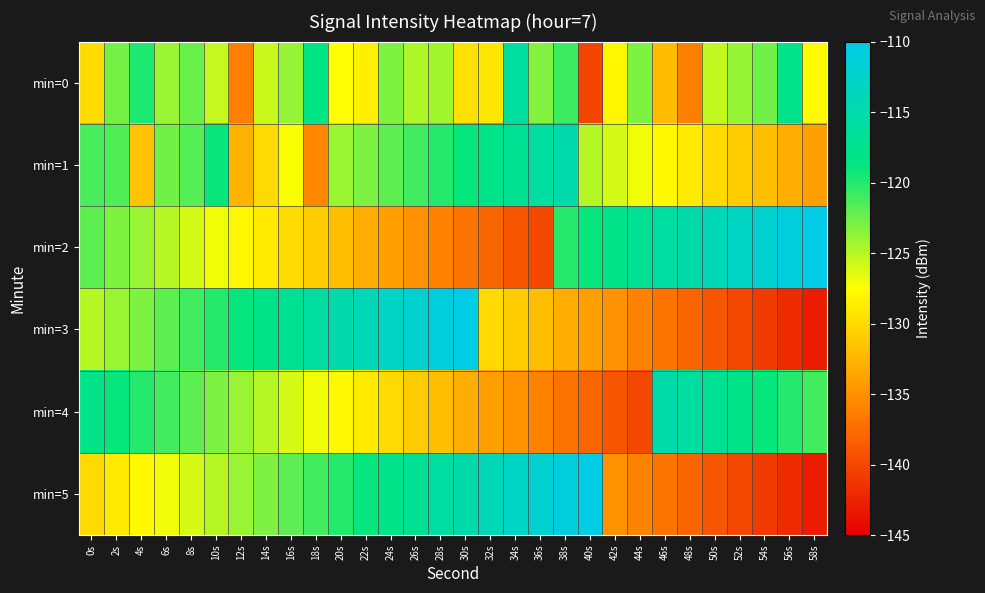

Reading left to right, extract all data points from this chart.

min=0: 0s=-129.8	2s=-122.8	4s=-119.7	6s=-124.0	8s=-122.4	10s=-125.4	12s=-136.3	14s=-125.7	16s=-123.9	18s=-118.3	20s=-127.6	22s=-128.5	24s=-123.0	26s=-124.6	28s=-124.3	30s=-129.6	32s=-129.2	34s=-116.2	36s=-123.2	38s=-120.9	40s=-140.3	42s=-128.2	44s=-123.1	46s=-132.1	48s=-136.3	50s=-125.4	52s=-123.9	54s=-122.7	56s=-117.7	58s=-127.9
min=1: 0s=-121.2	2s=-121.5	4s=-131.5	6s=-122.6	8s=-121.6	10s=-119.1	12s=-132.7	14s=-130.1	16s=-127.3	18s=-135.6	20s=-124.0	22s=-123.0	24s=-122.0	26s=-121.0	28s=-120.0	30s=-119.0	32s=-118.0	34s=-117.0	36s=-116.0	38s=-115.0	40s=-125.0	42s=-126.0	44s=-127.0	46s=-128.0	48s=-129.0	50s=-130.0	52s=-131.0	54s=-132.0	56s=-133.0	58s=-134.0
min=2: 0s=-122.0	2s=-123.0	4s=-124.0	6s=-125.0	8s=-126.0	10s=-127.0	12s=-128.0	14s=-129.0	16s=-130.0	18s=-131.0	20s=-132.0	22s=-133.0	24s=-134.0	26s=-135.0	28s=-136.0	30s=-137.0	32s=-138.0	34s=-139.0	36s=-140.0	38s=-120.0	40s=-119.0	42s=-118.0	44s=-117.0	46s=-116.0	48s=-115.0	50s=-114.0	52s=-113.0	54s=-112.0	56s=-111.0	58s=-110.0
min=3: 0s=-125.0	2s=-124.0	4s=-123.0	6s=-122.0	8s=-121.0	10s=-120.0	12s=-119.0	14s=-118.0	16s=-117.0	18s=-116.0	20s=-115.0	22s=-114.0	24s=-113.0	26s=-112.0	28s=-111.0	30s=-110.0	32s=-130.0	34s=-131.0	36s=-132.0	38s=-133.0	40s=-134.0	42s=-135.0	44s=-136.0	46s=-137.0	48s=-138.0	50s=-139.0	52s=-140.0	54s=-141.0	56s=-142.0	58s=-143.0
min=4: 0s=-118.0	2s=-119.0	4s=-120.0	6s=-121.0	8s=-122.0	10s=-123.0	12s=-124.0	14s=-125.0	16s=-126.0	18s=-127.0	20s=-128.0	22s=-129.0	24s=-130.0	26s=-131.0	28s=-132.0	30s=-133.0	32s=-134.0	34s=-135.0	36s=-136.0	38s=-137.0	40s=-138.0	42s=-139.0	44s=-140.0	46s=-115.0	48s=-116.0	50s=-117.0	52s=-118.0	54s=-119.0	56s=-120.0	58s=-121.0
min=5: 0s=-130.0	2s=-129.0	4s=-128.0	6s=-127.0	8s=-126.0	10s=-125.0	12s=-124.0	14s=-123.0	16s=-122.0	18s=-121.0	20s=-120.0	22s=-119.0	24s=-118.0	26s=-117.0	28s=-116.0	30s=-115.0	32s=-114.0	34s=-113.0	36s=-112.0	38s=-111.0	40s=-110.0	42s=-135.0	44s=-136.0	46s=-137.0	48s=-138.0	50s=-139.0	52s=-140.0	54s=-141.0	56s=-142.0	58s=-143.0